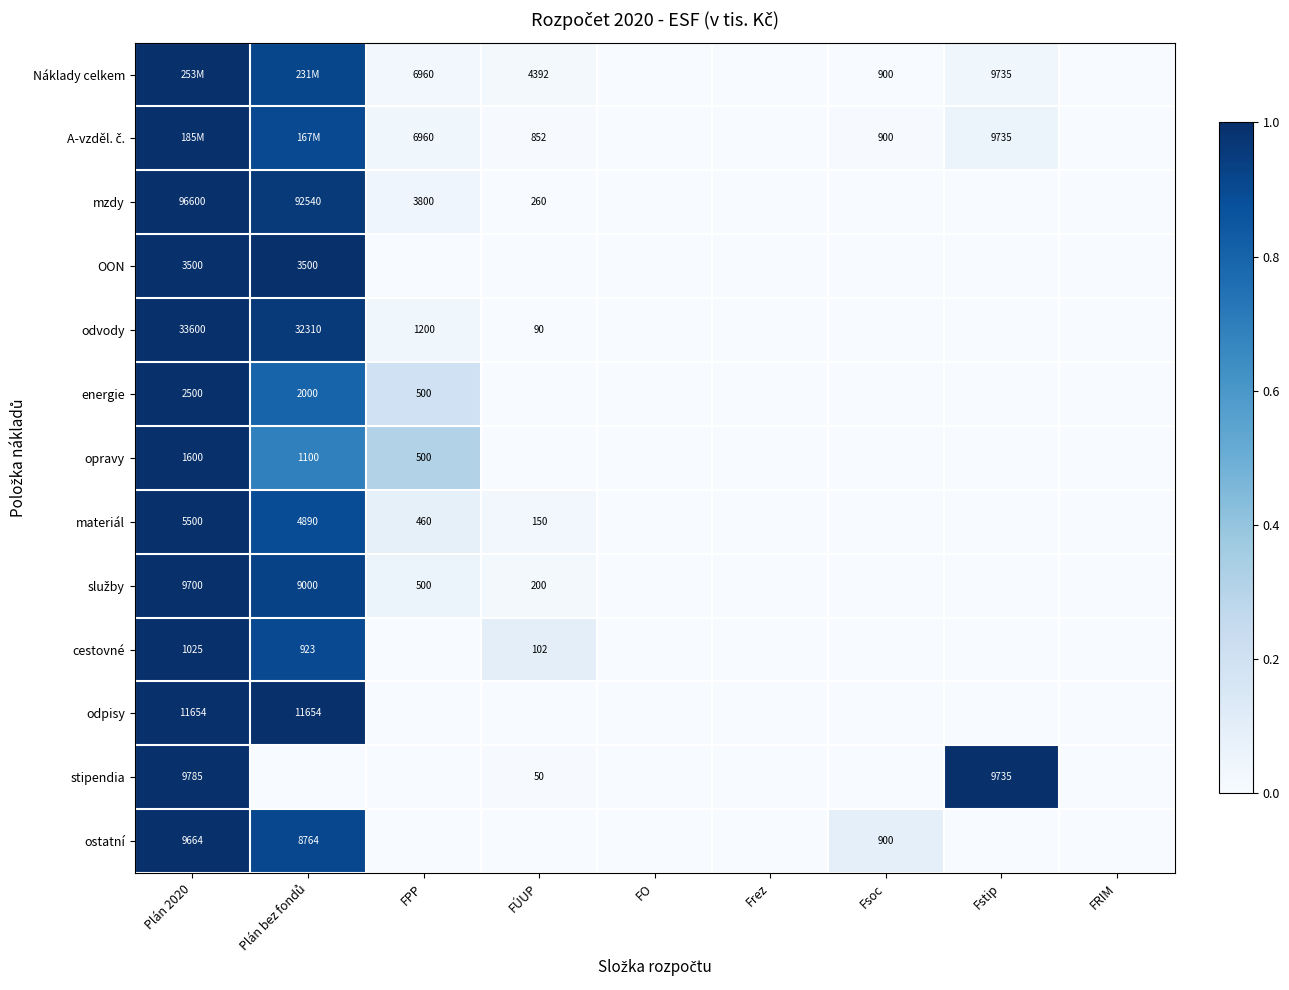

Is the value of energie at FRIM greater than the value of Náklady celkem at Fsoc?

No